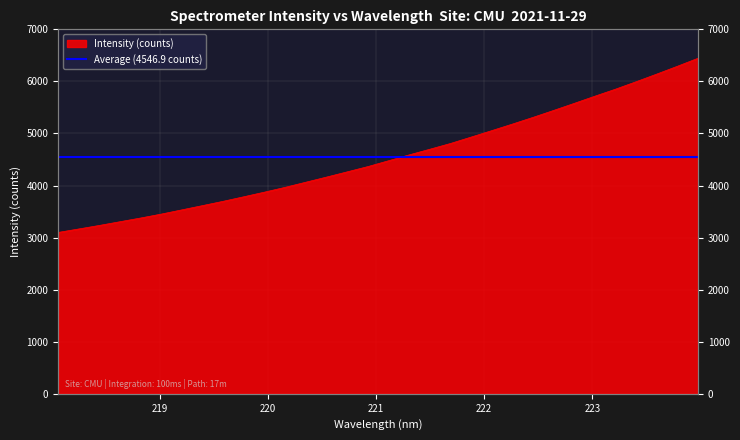

At which label is the value closest to 4773?

221.6902